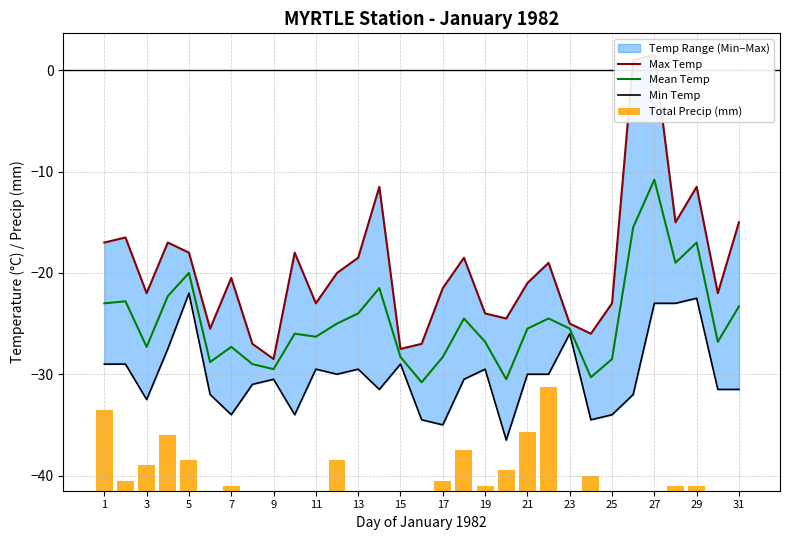

Is it true that Mean Temp equals -46.7 at 3?

False